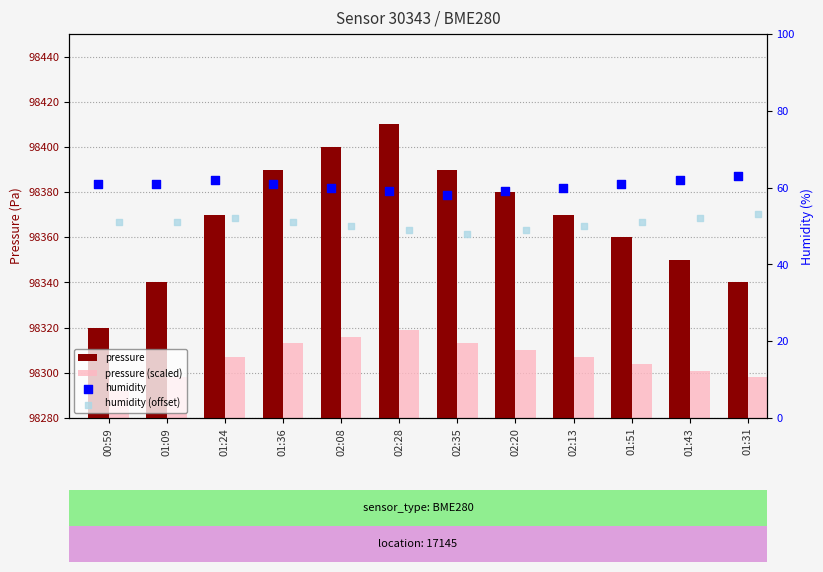

Which series has the largest total across all categories?

pressure